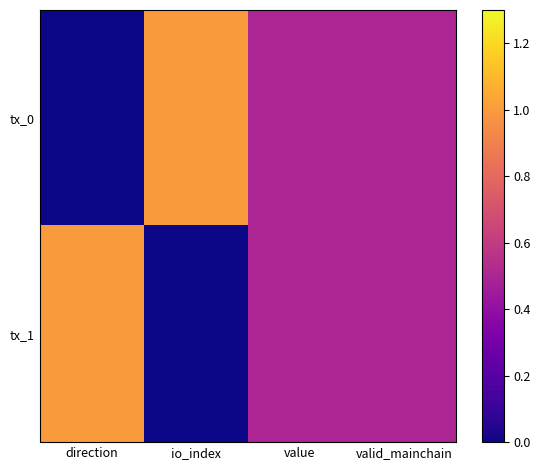

Between direction and value, which series saw the biggest shift?

tx_0